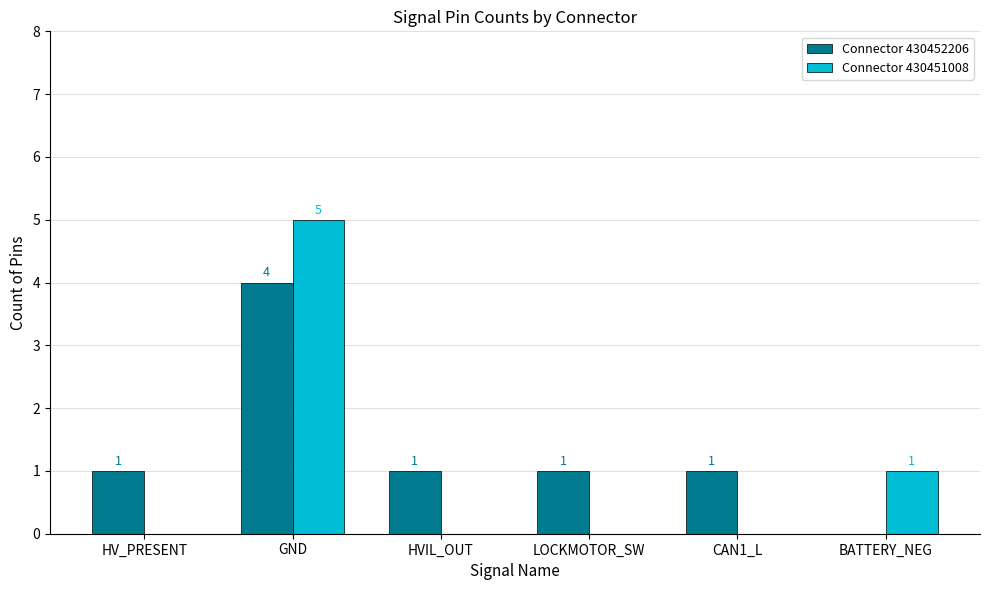

What is the sum of all Connector 430451008 values?

6